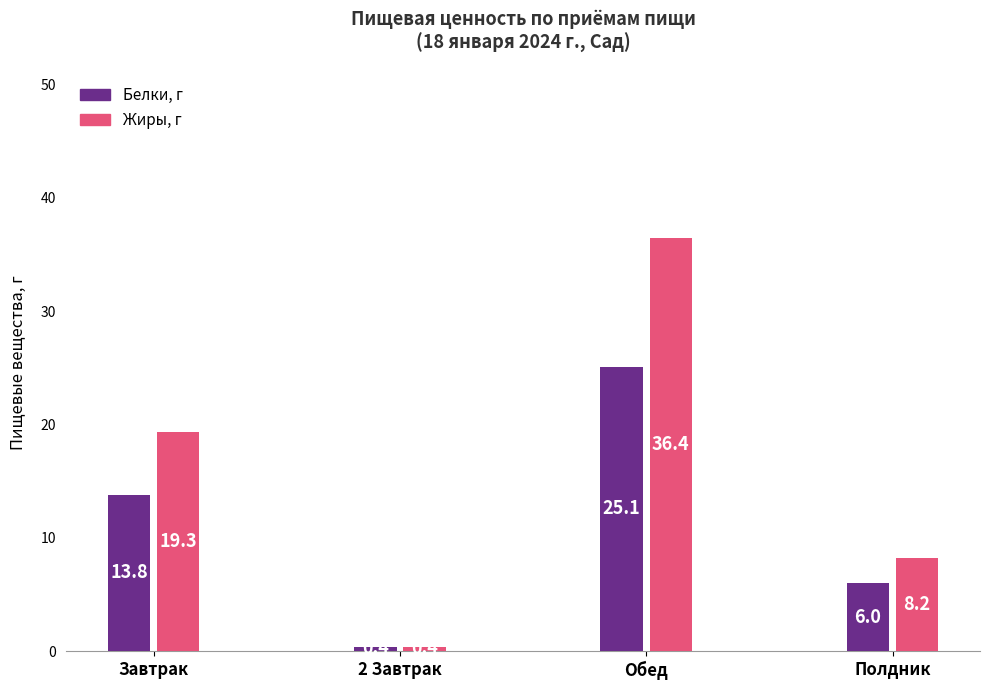

Read the Жиры, г value at Полдник.

8.2